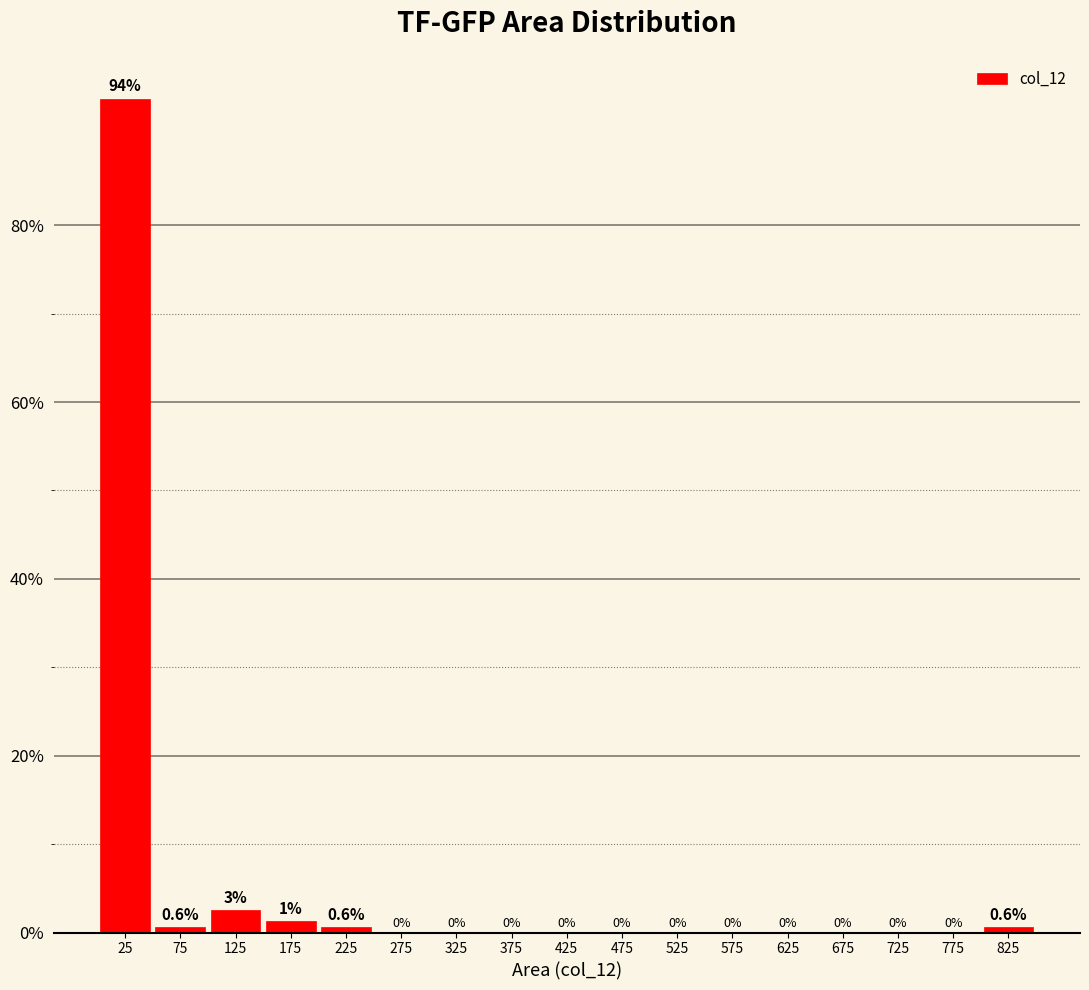

Which range on the x-axis has the tallest bar?

0 to 50